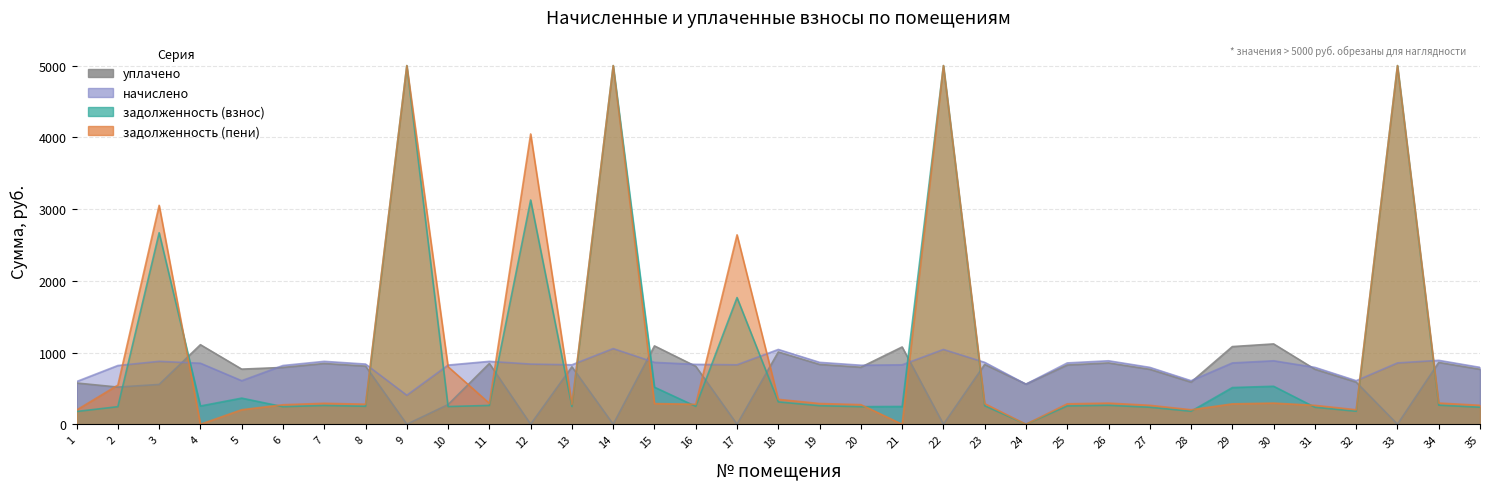

Reading right to left, what are all the values shown in this chart?

начислено: 793.2	891.1	855.1	607.4	793.2	885.1	855.1	607.4	793.2	885.1	855.1	559.4	863.1	1043.0	829.2	823.2	863.1	1043.0	829.2	835.2	863.1	1055.0	829.2	839.2	877.1	825.2	404.9	839.2	877.1	819.2	607.4	851.2	877.1	819.2	595.4
уплачено: 766.2	861.8	0.0	586.7	766.8	1119.9	1082.8	587.0	766.2	855.0	826.0	559.4	833.8	0.0	1077.3	795.0	834.1	1007.5	0.0	807.8	1092.1	0.0	801.0	0.0	847.3	274.4	0.0	810.6	847.3	792.2	768.5	1109.0	554.9	518.2	575.1